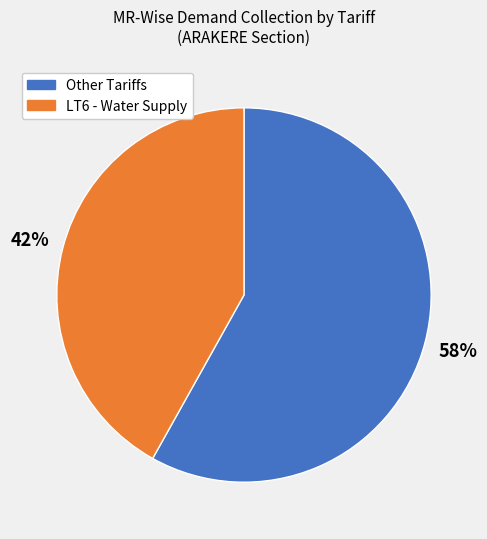

How many segments does this pie chart have?

2